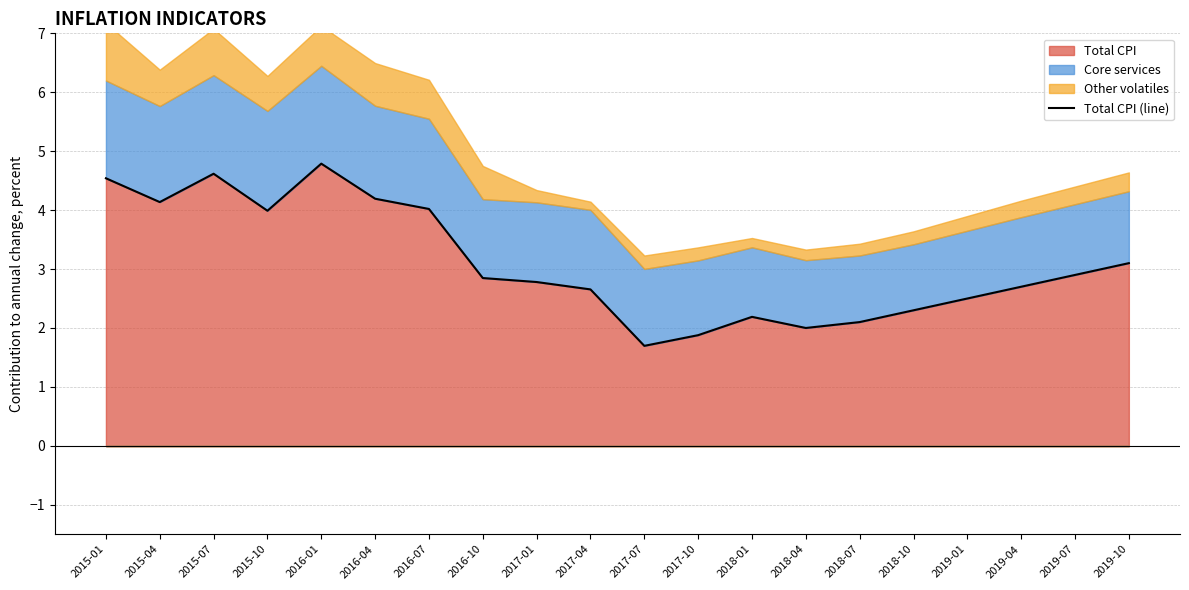

List the labels in order of value, smallest first.

2017-07, 2017-10, 2018-04, 2018-07, 2018-01, 2018-10, 2019-01, 2017-04, 2019-04, 2017-01, 2016-10, 2019-07, 2019-10, 2015-10, 2016-07, 2015-04, 2016-04, 2015-01, 2015-07, 2016-01